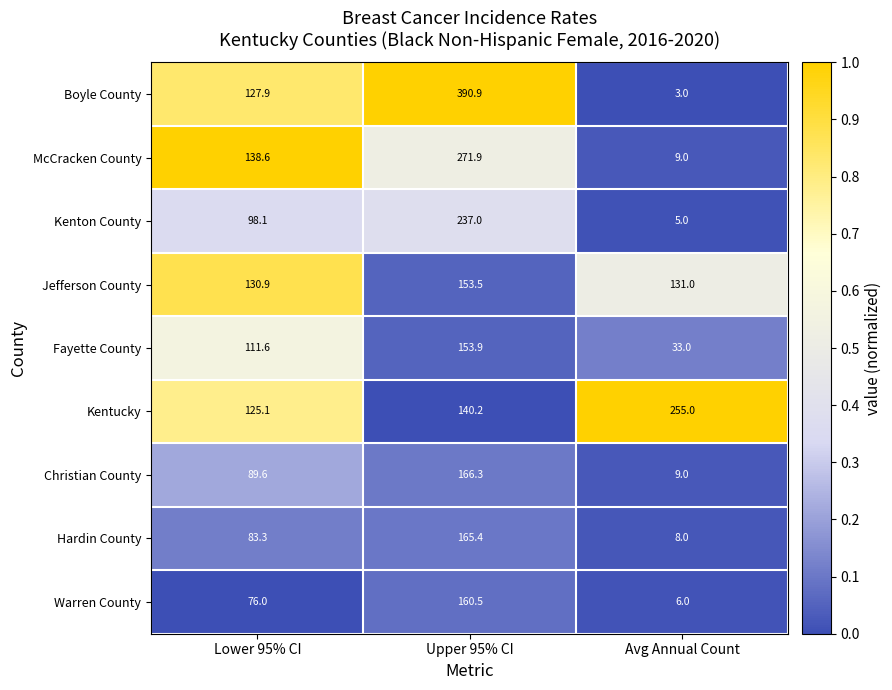

What is the difference between the Kenton County values at Upper 95% CI and Avg Annual Count?

232.0